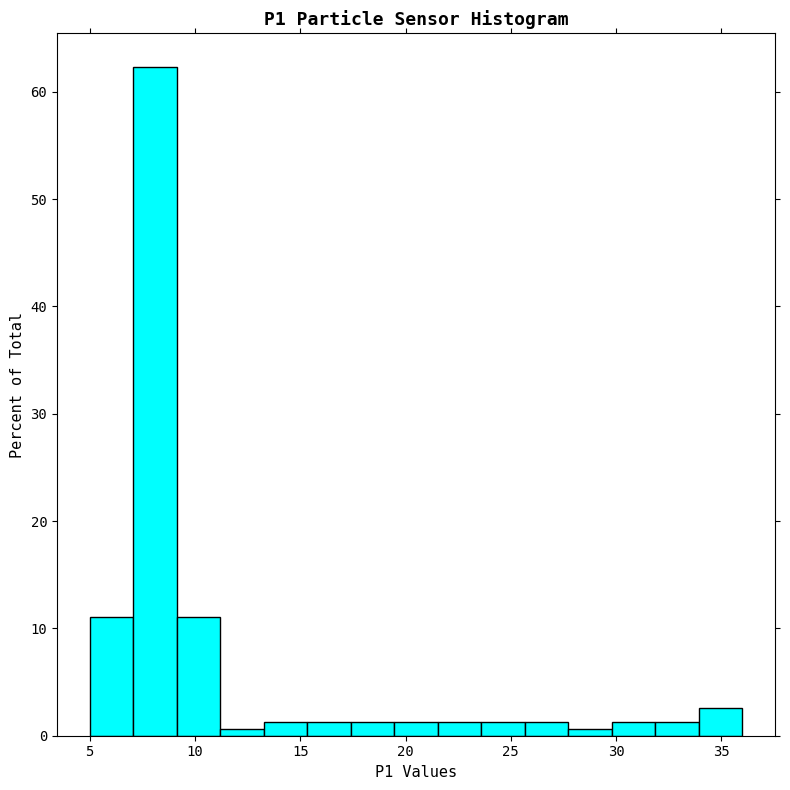

Reading left to right, list every bar in this chart as the range it spans on the x-axis followed by its height. Neither the bar edges nor the heights are printed on the chart, so give them approximately, as read against the axes.

5.0 to 7.0: 11
7.0 to 9.0: 62
9.0 to 11.0: 11
11.0 to 13.5: under 1
13.5 to 15.5: 1
15.5 to 17.5: 1
17.5 to 19.5: 1
19.5 to 21.5: 1
21.5 to 23.5: 1
23.5 to 25.5: 1
25.5 to 27.5: 1
27.5 to 30.0: under 1
30.0 to 32.0: 1
32.0 to 34.0: 1
34.0 to 36.0: 3